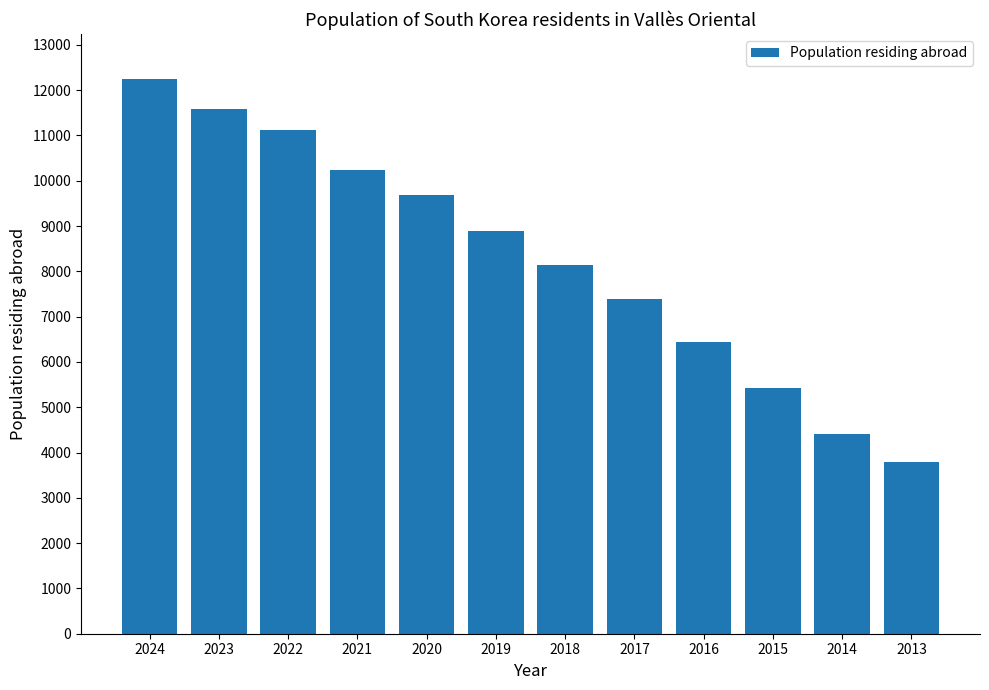

What is the value of the 4th bar from the left?

10248